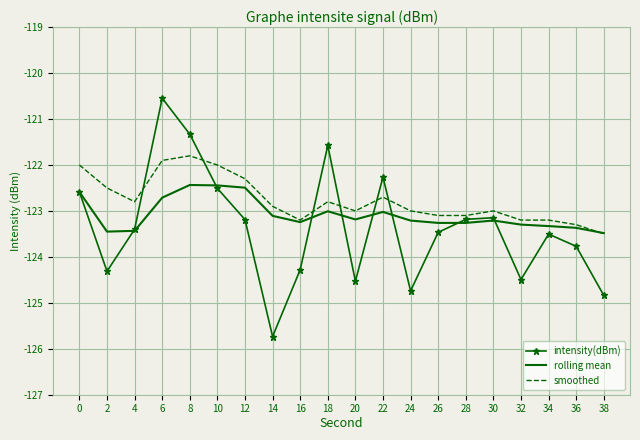

What is the approximate value of smoothed at 36?

-123.3